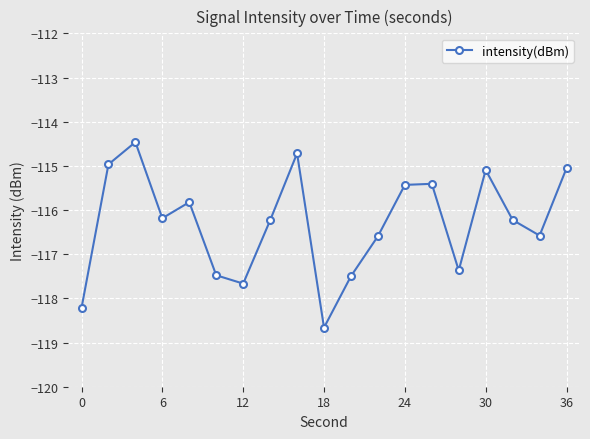

What is the difference between the maximum and second lowest values?

3.8